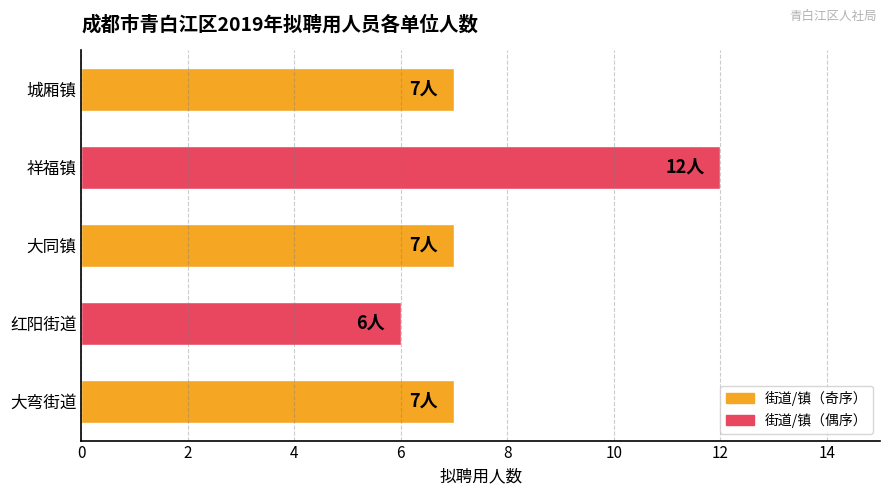

Are the bars horizontal?

Yes